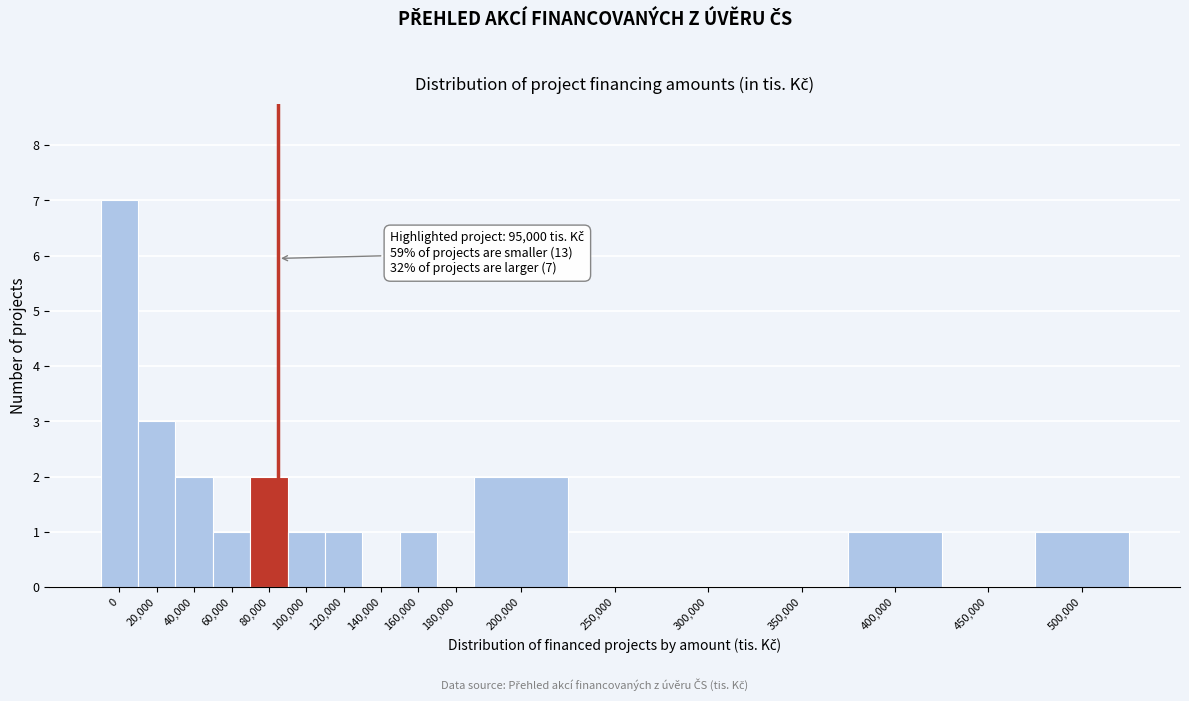

Reading left to right, list all the values displayed in this chart.

0=7	20,000=3	40,000=2	60,000=1	80,000=2	100,000=1	120,000=1	140,000=0	160,000=1	180,000=0	200,000=2	250,000=0	300,000=0	350,000=0	400,000=1	450,000=0	500,000=1